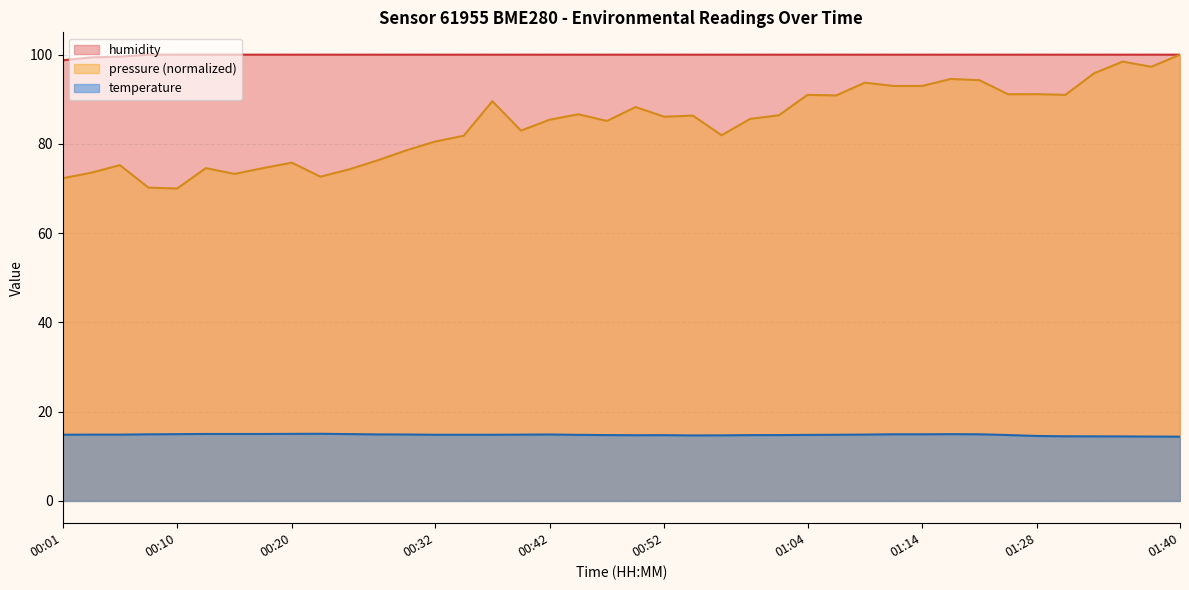

What is the smallest value displayed?

14.4